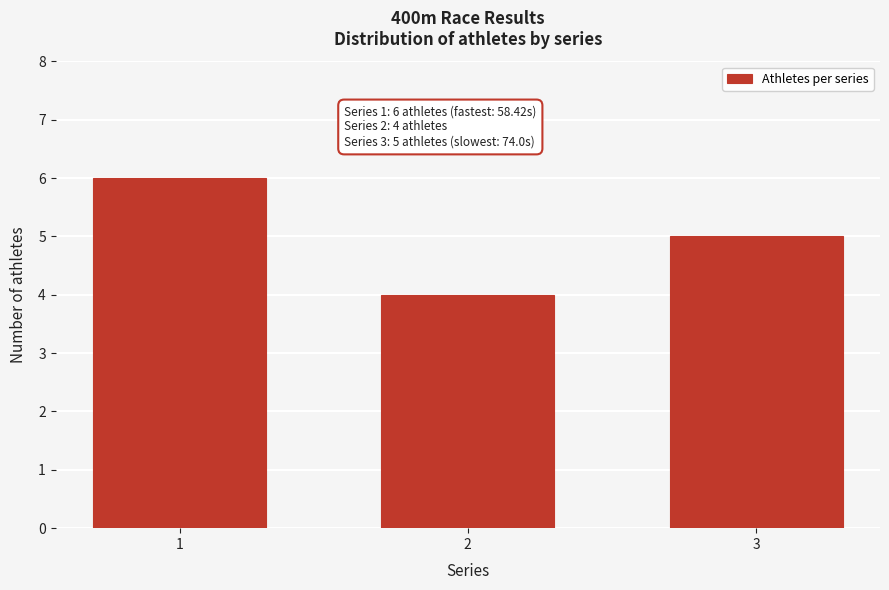

Reading left to right, list all the values displayed in this chart.

1=6	2=4	3=5